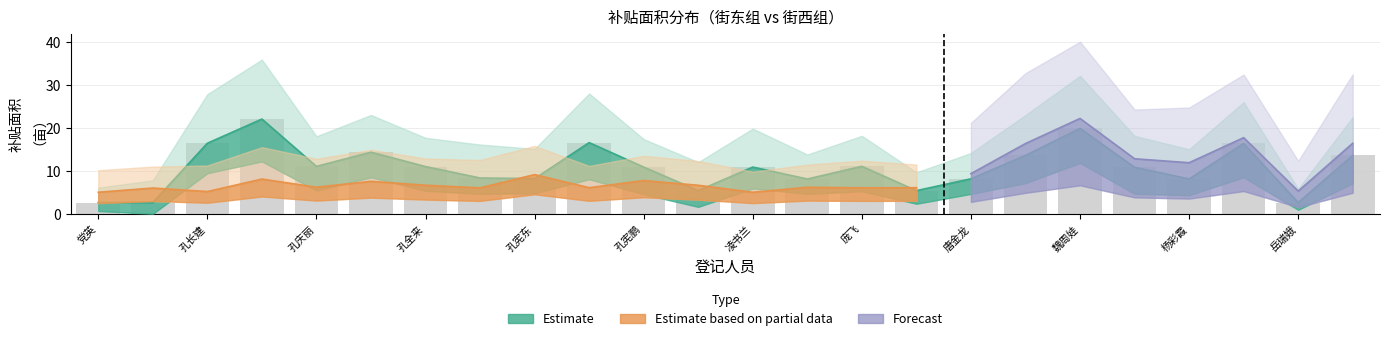

What is the approximate value at 魏周娃?

19.9